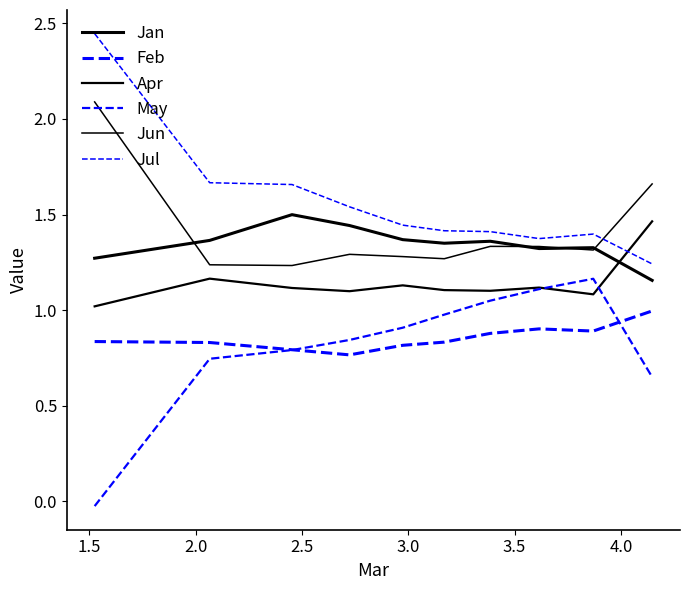

What is the maximum value for Jan?

1.5